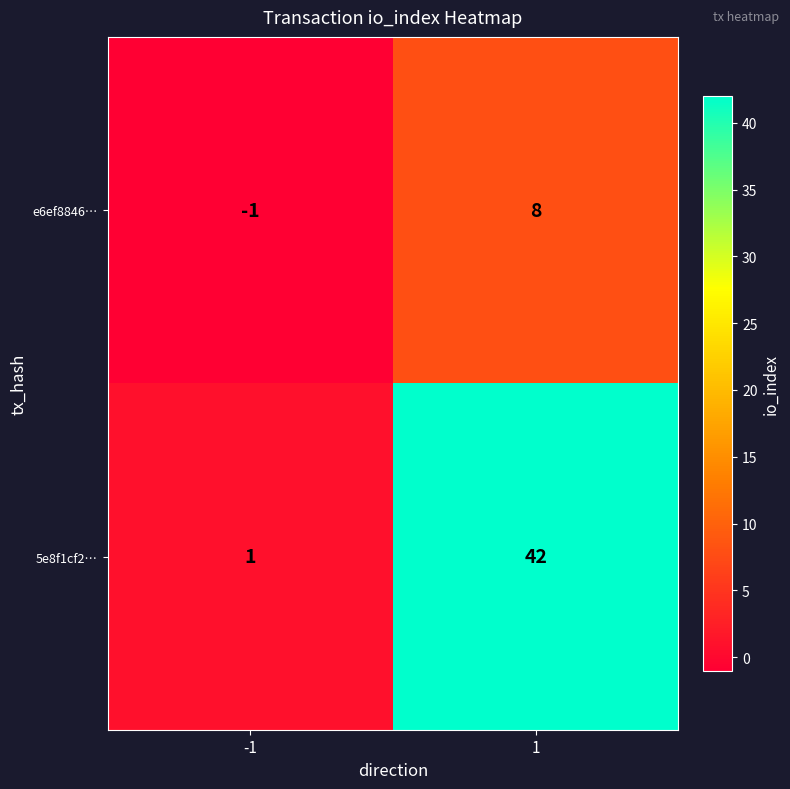

What is the average value of the e6ef8846… series?

4